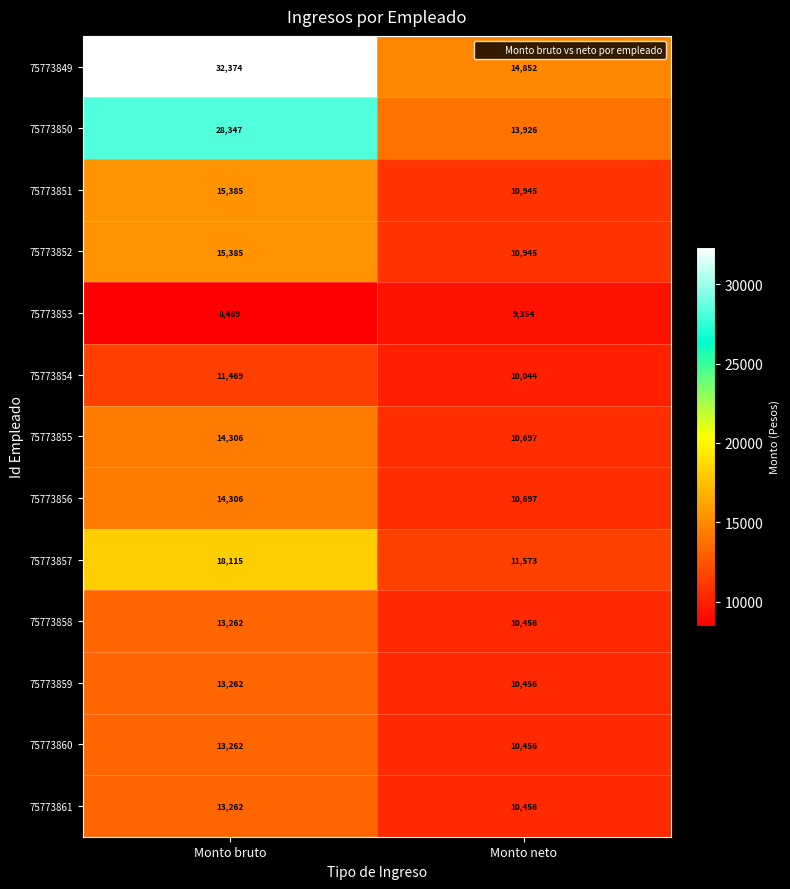

Which series changed the most between Monto bruto and Monto neto?

75773849